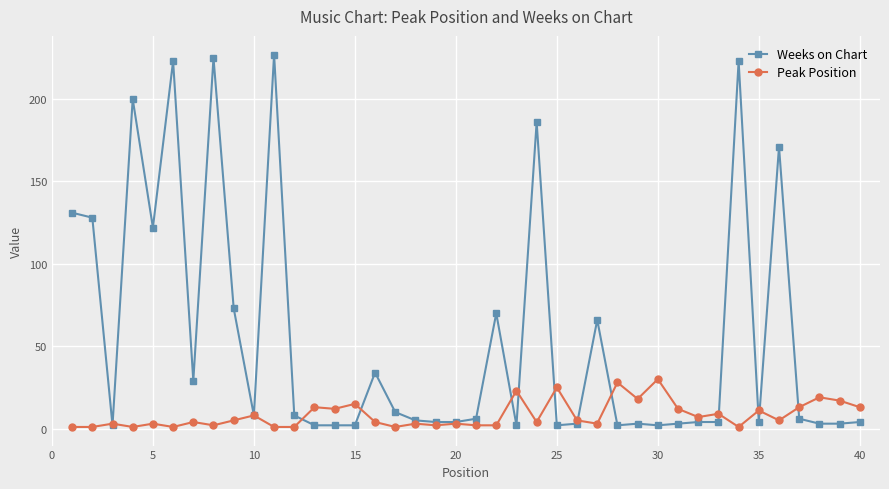

What is the average value of the Weeks on Chart series?

55